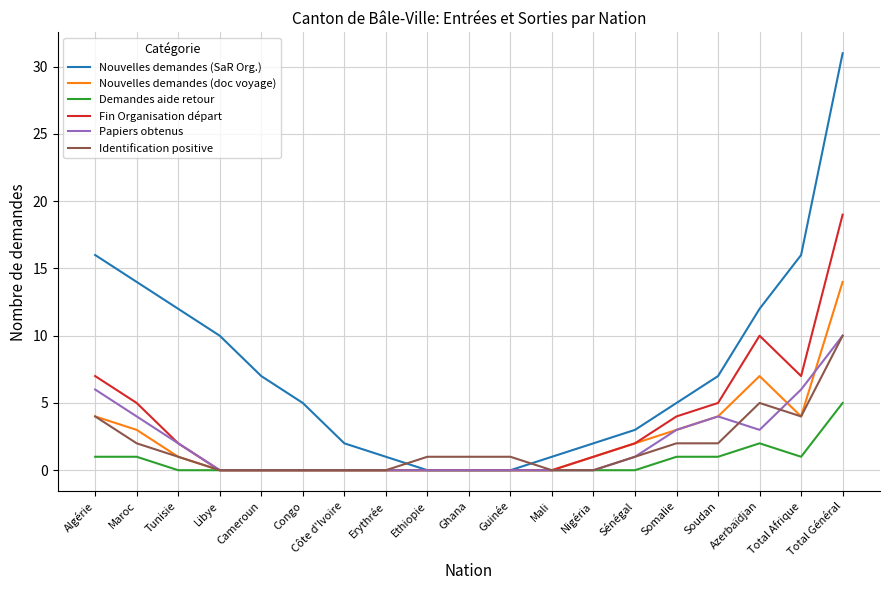

At which label is Fin Organisation départ closest to 9?

Azerbaïdjan